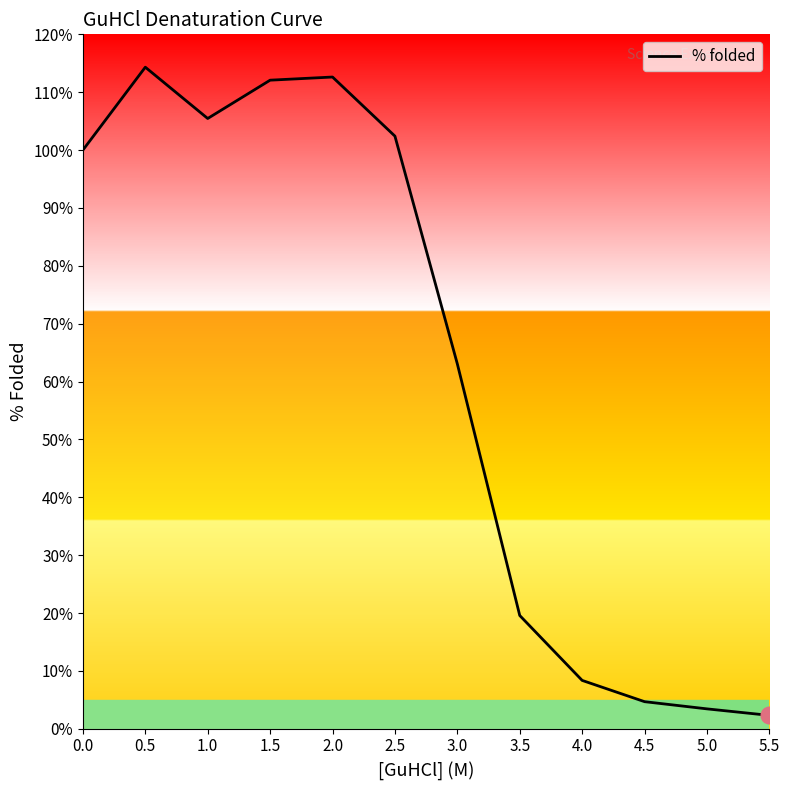

Count the number of categories in the chart.

12